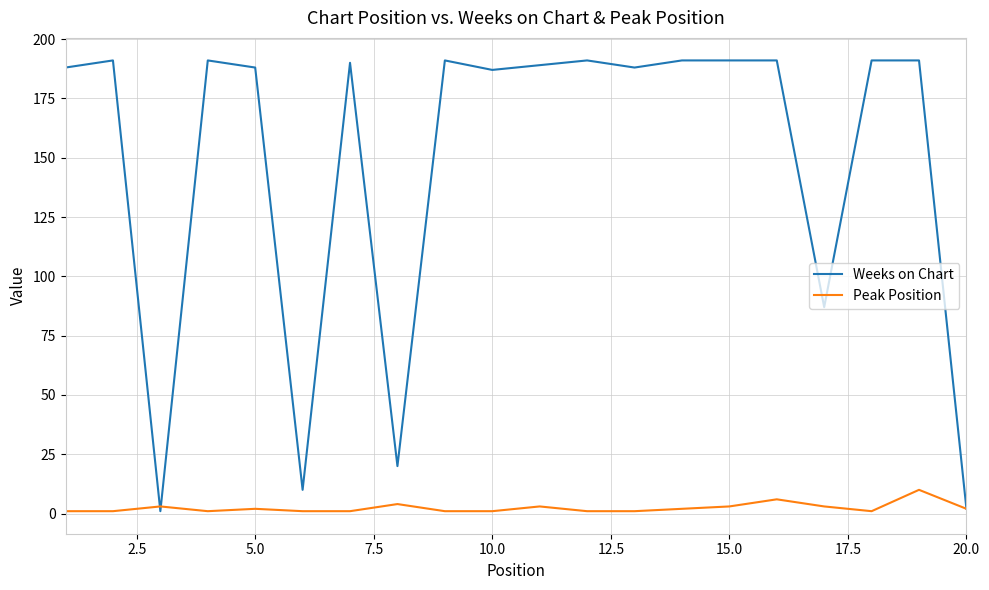

List the series in order of their peak value, highest first.

Weeks on Chart, Peak Position